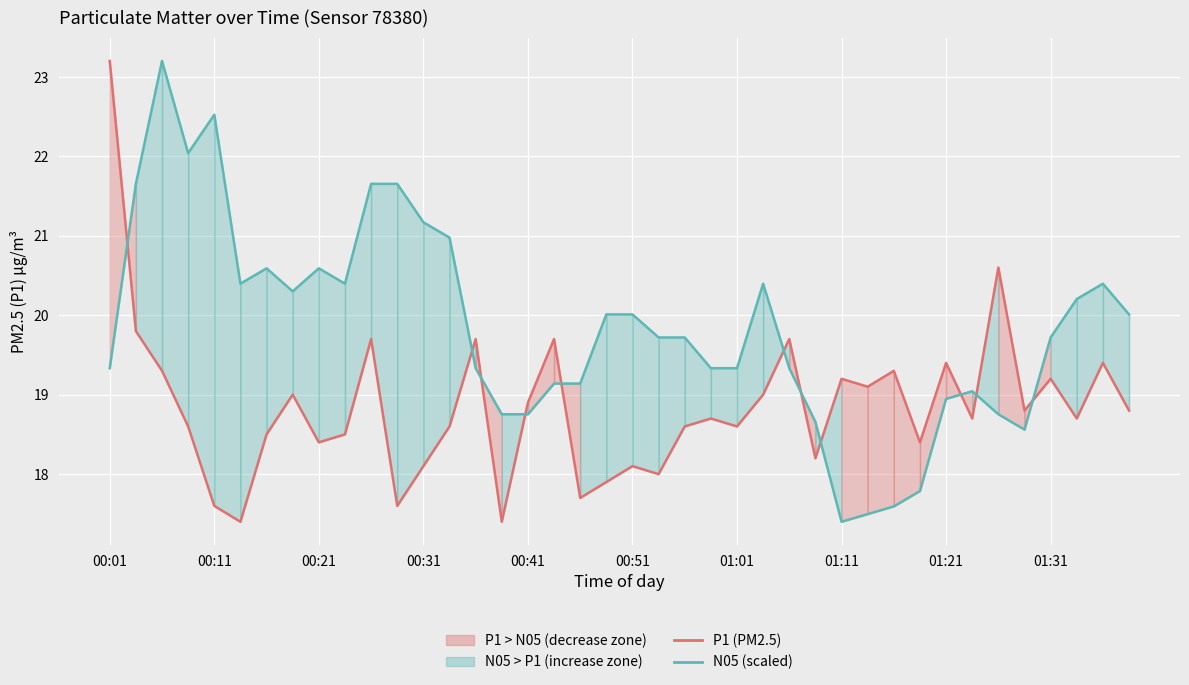

Is the value of P1 (PM2.5) at 36 greater than the value of N05 (scaled) at 33?

Yes